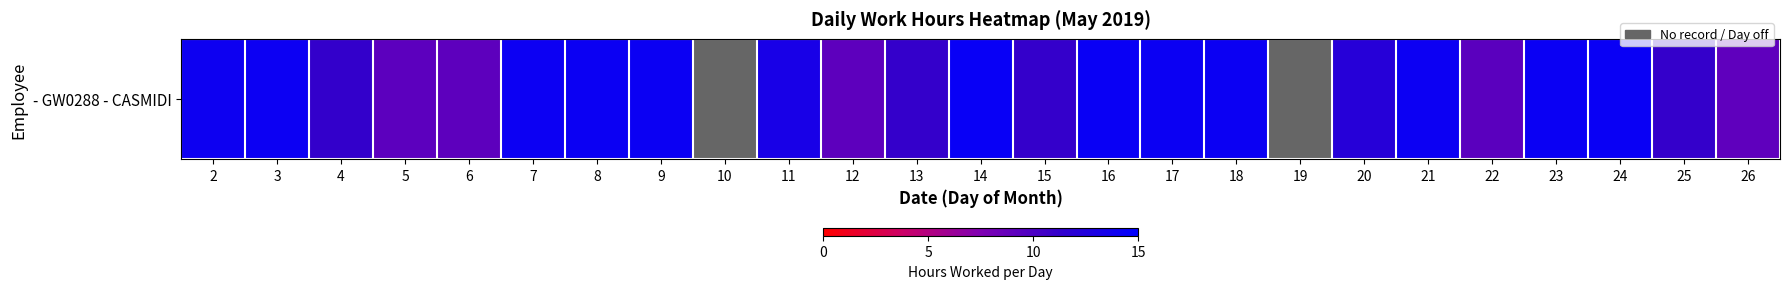

What is the difference between the second highest and minimum values?

14.3